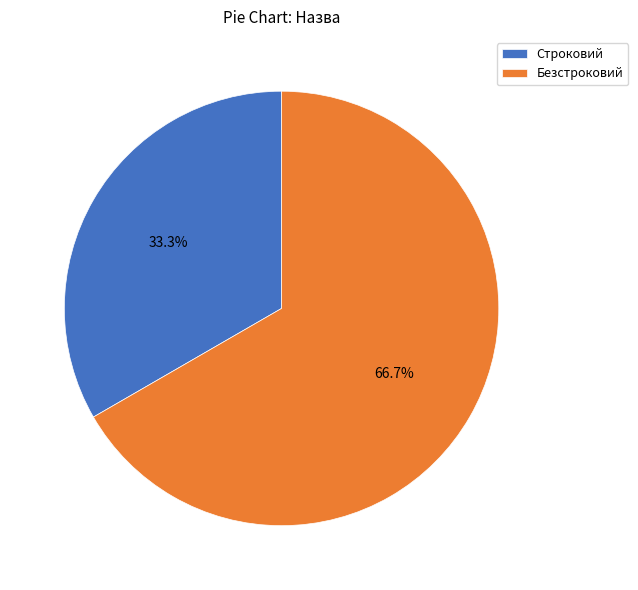

Combined, what portion of the pie is Безстроковий and Строковий?

100.0%